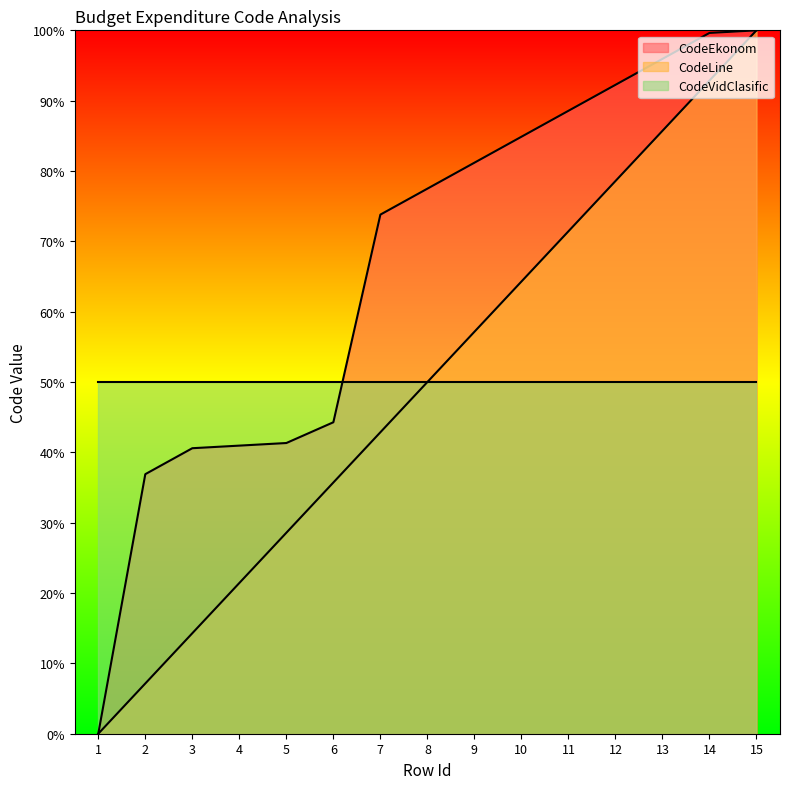

How many data points in CodeEkonom are above 77?

8